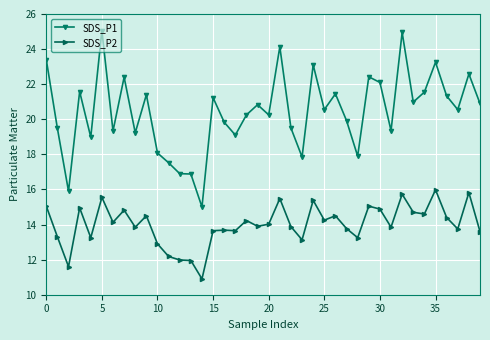

True or false: SDS_P1 and SDS_P2 cross at least once.

False